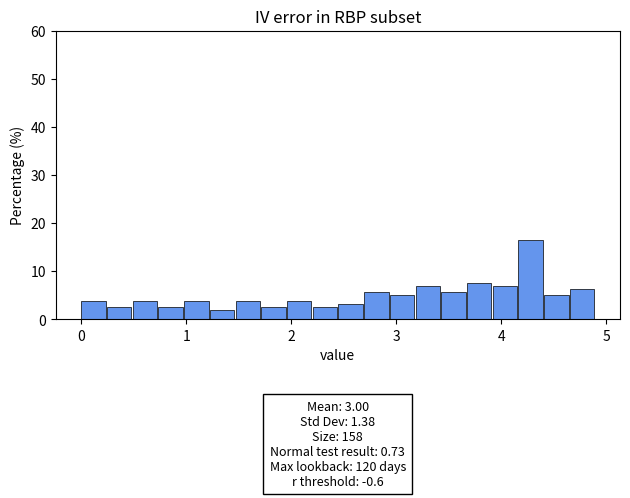

Around what value on the x-axis is the tallest bar? Give the approximate position of its centre, as read against the axis.

4.3